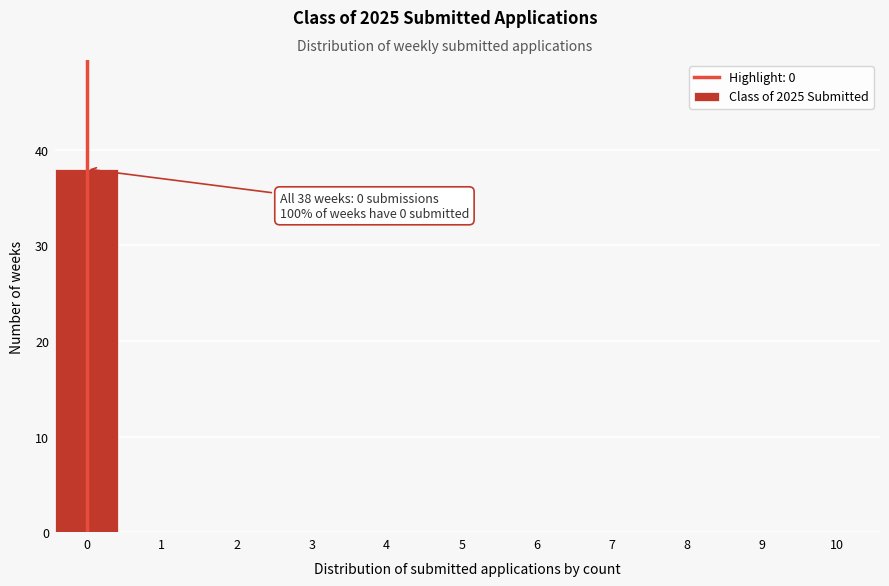

Reading left to right, list all the values displayed in this chart.

0=38	1=0	2=0	3=0	4=0	5=0	6=0	7=0	8=0	9=0	10=0